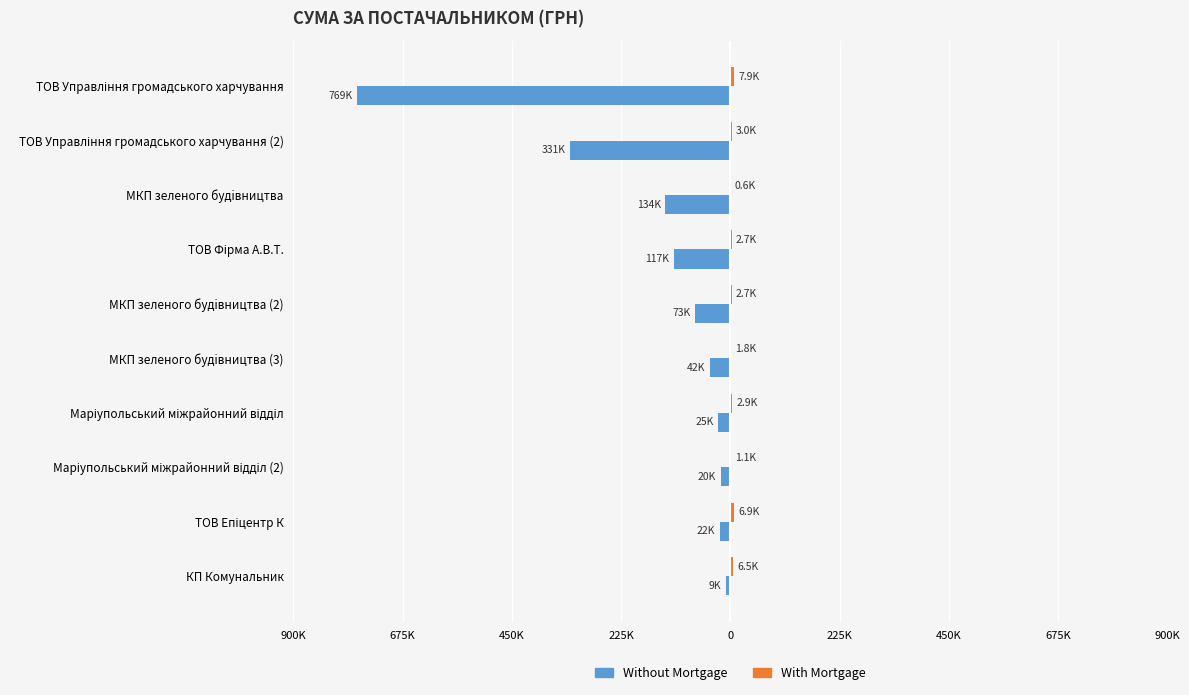

How many data points does each series have?

10